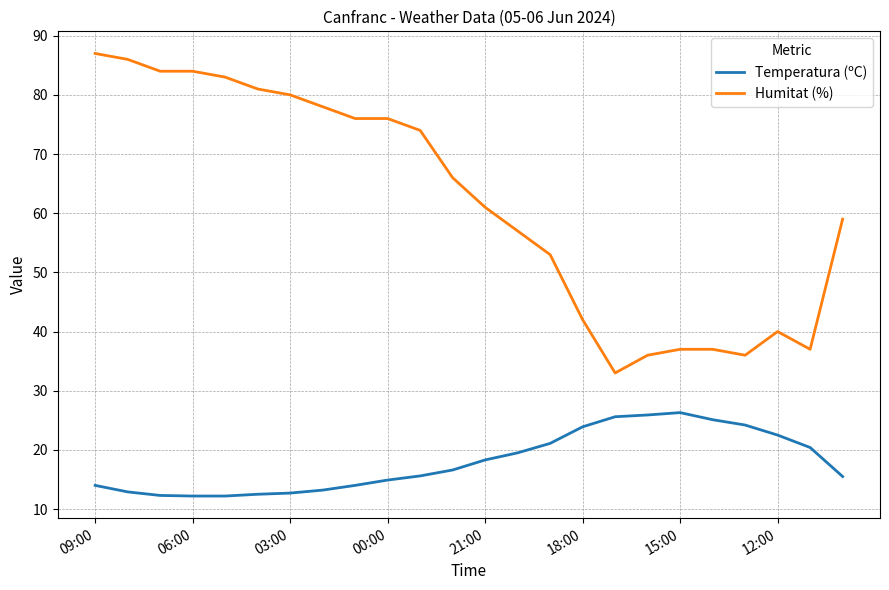

Which series has the largest range (max minus min)?

Humitat (%)